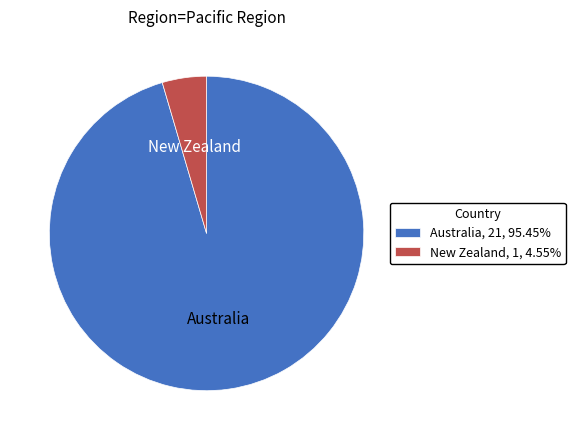

Between Australia and New Zealand, which is larger?

Australia